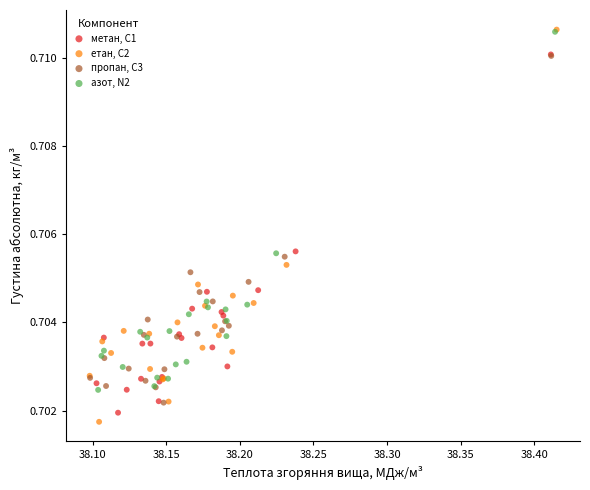

Which series has the largest Y range (max minus min)?

етан, С2